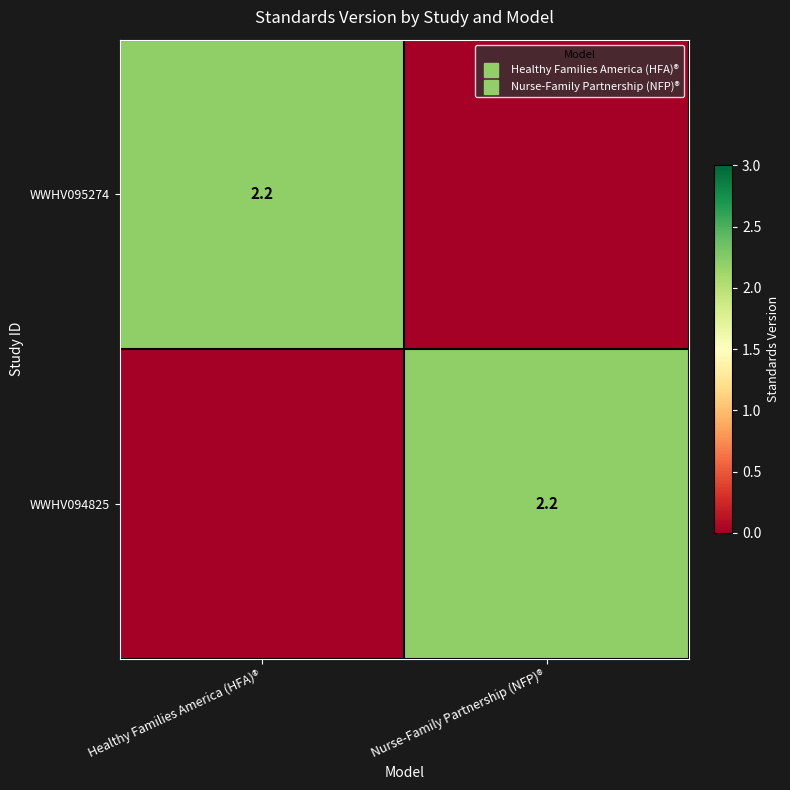

The value of WWHV094825 at Nurse-Family Partnership (NFP)® is 1.1. True or false?

False